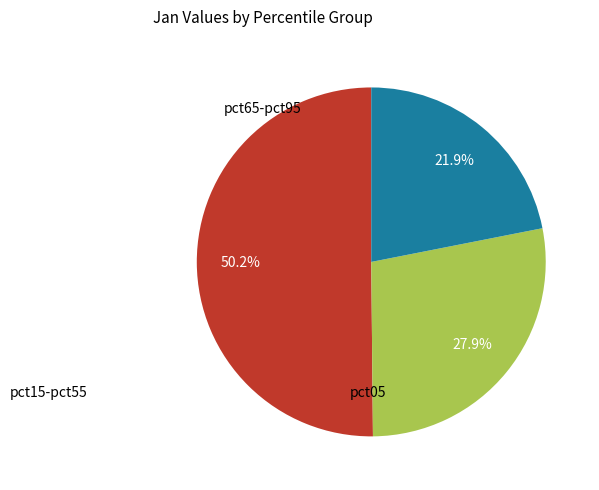

Is there a majority slice in this chart?

Yes